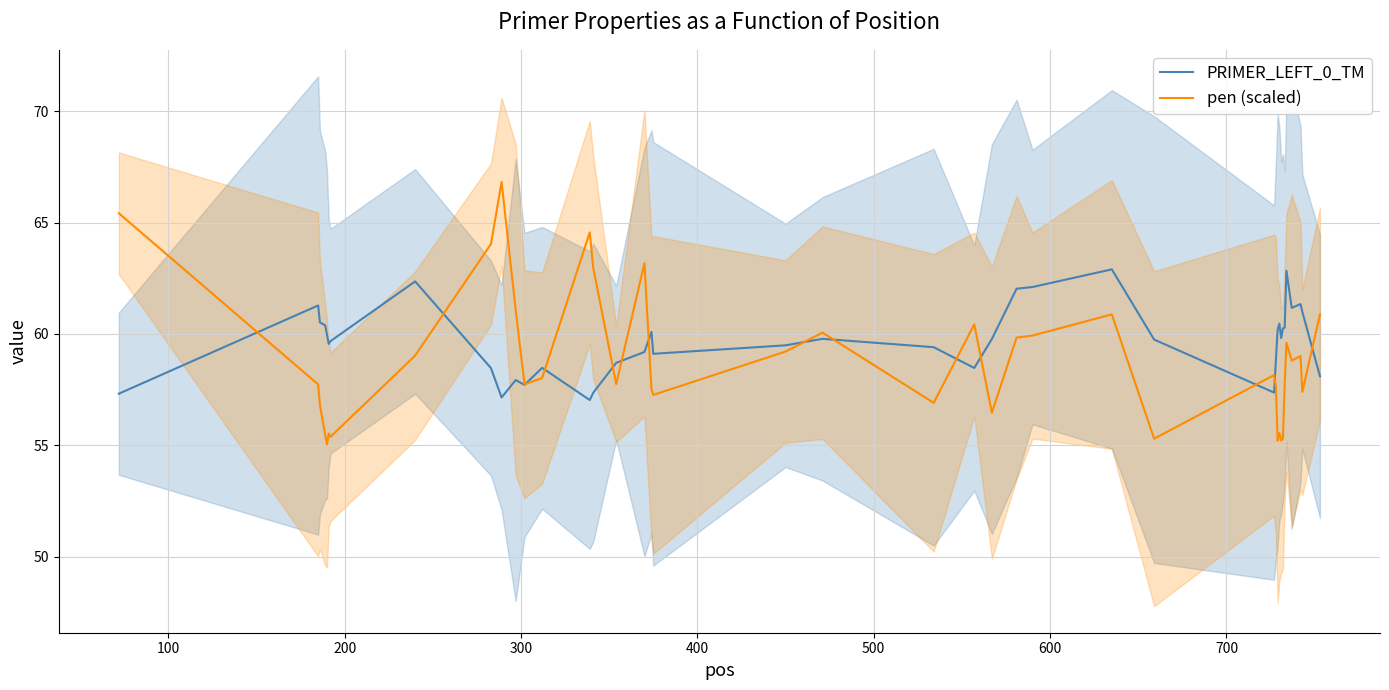

What is the highest value of the pen (scaled) series?

66.8